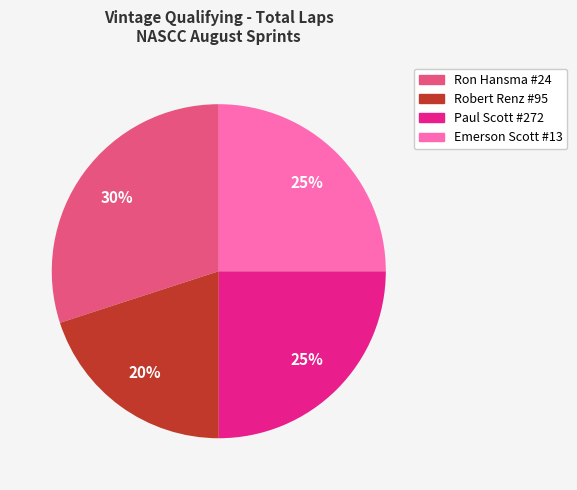

Is there a majority slice in this chart?

No